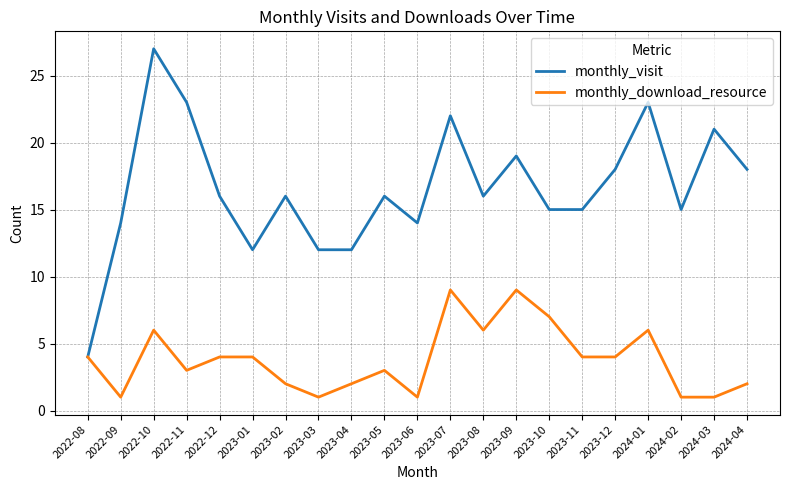

Which series changed the most between 2023-02 and 2023-07?

monthly_download_resource